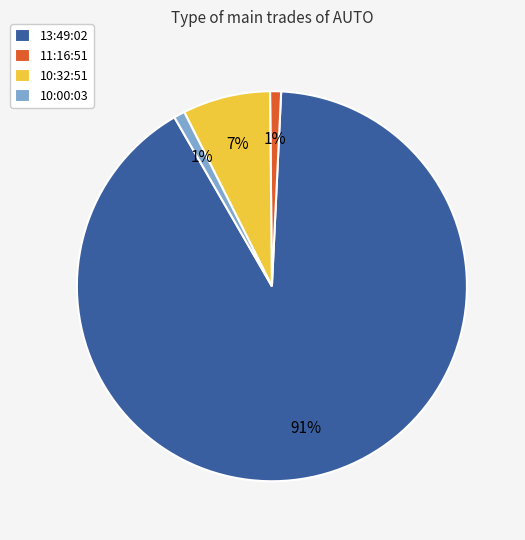

To the nearest percent, what is the combined percentage of 11:16:51 and 10:00:03?

2%